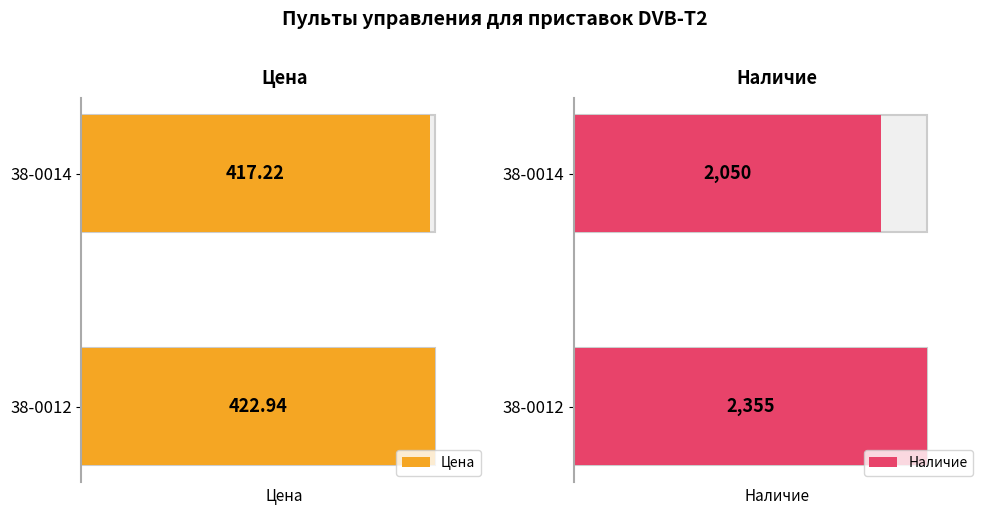

Does the chart contain any negative values?

No